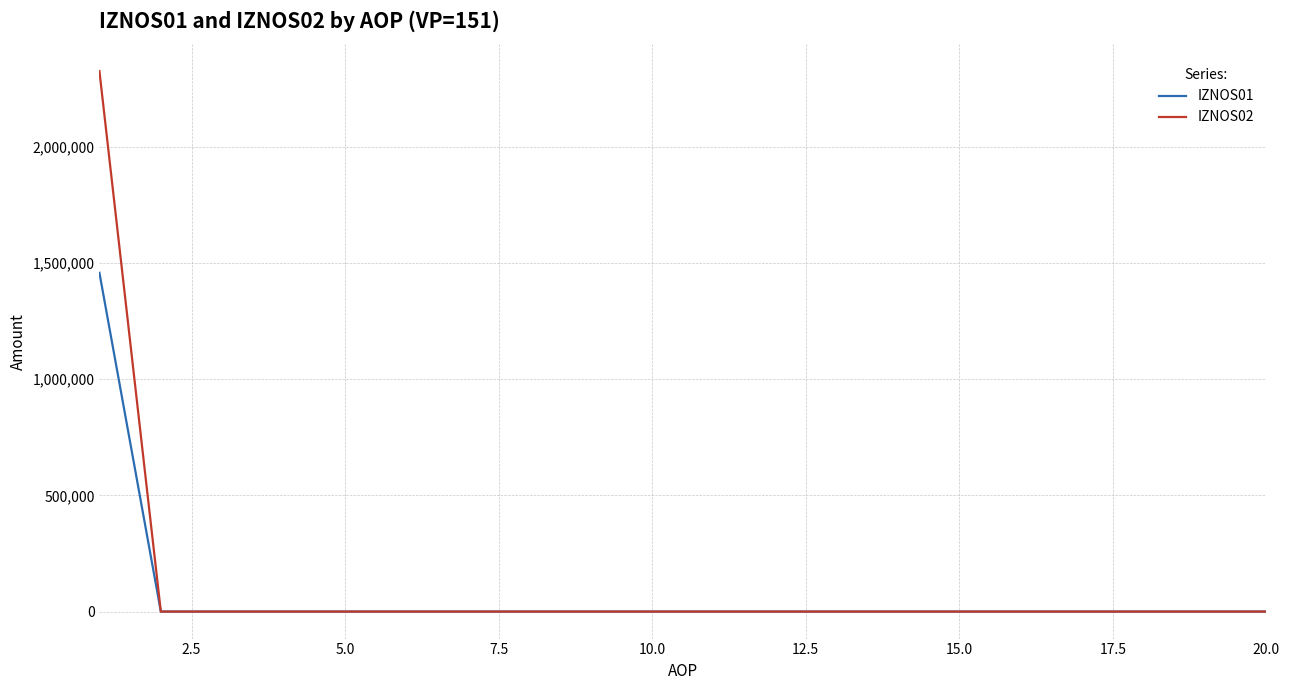

Which series has the largest range (max minus min)?

IZNOS02